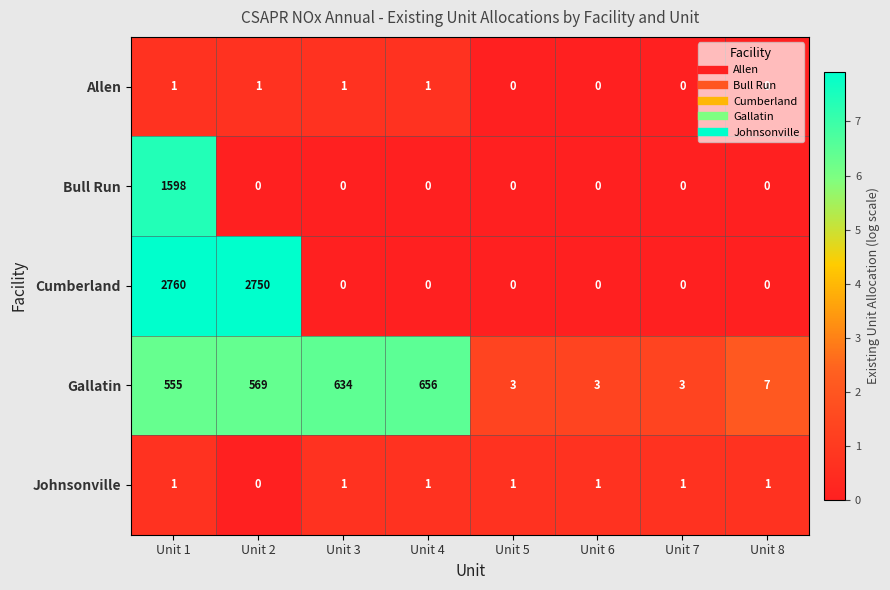

What is the difference between the Cumberland values at Unit 1 and Unit 3?

2760